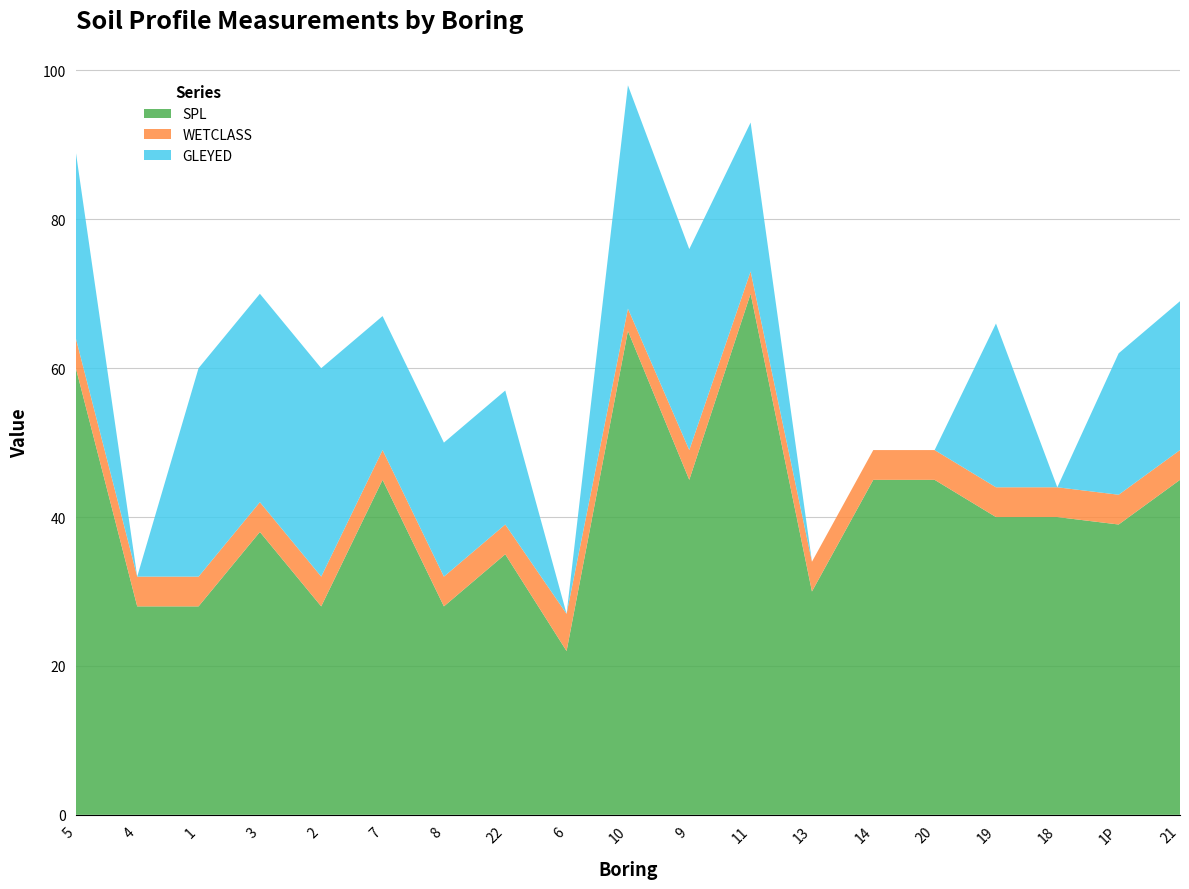

Reading left to right, transcribe all the data shown in this chart.

SPL: 5=60	4=28	1=28	3=38	2=28	7=45	8=28	22=35	6=22	10=65	9=45	11=70	13=30	14=45	20=45	19=40	18=40	1P=39	21=45
WETCLASS: 5=4	4=4	1=4	3=4	2=4	7=4	8=4	22=4	6=5	10=3	9=4	11=3	13=4	14=4	20=4	19=4	18=4	1P=4	21=4
GLEYED: 5=25	4=0	1=28	3=28	2=28	7=18	8=18	22=18	6=0	10=30	9=27	11=20	13=0	14=0	20=0	19=22	18=0	1P=19	21=20